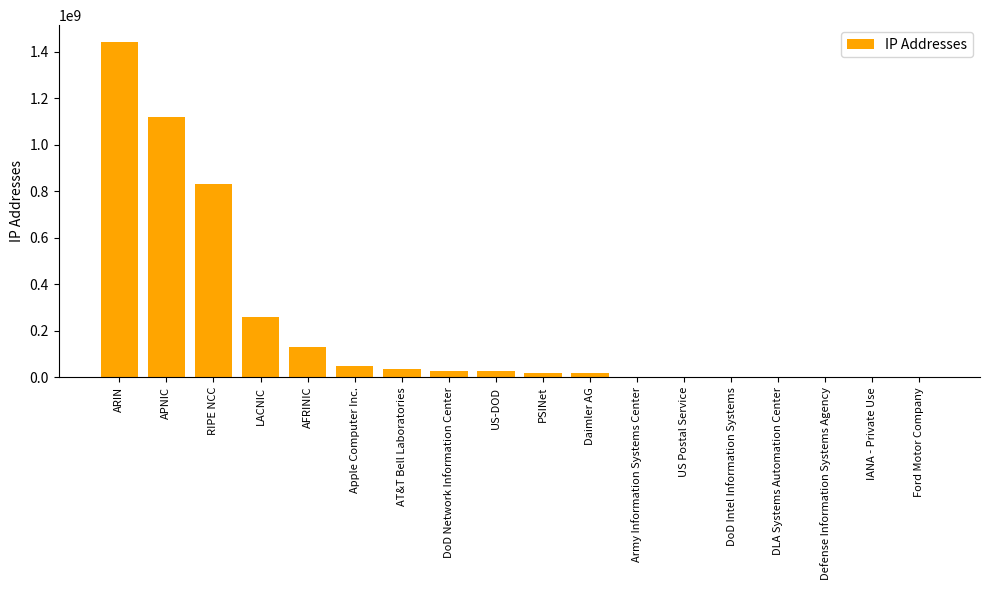

What is the ratio of the value at RIPE NCC to the value at PSINet?

45.4